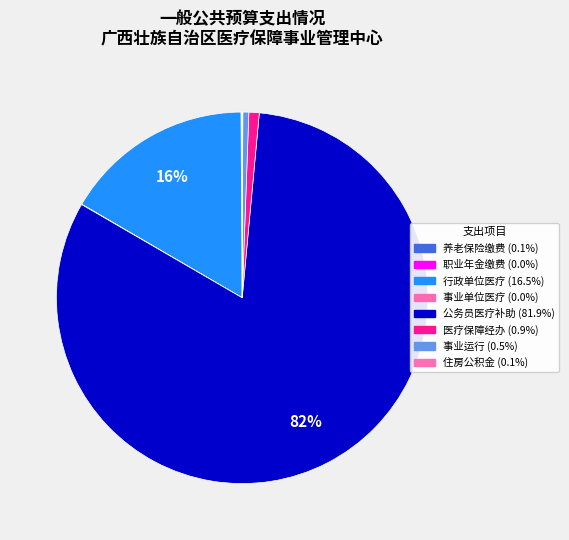

Rank the categories by value from highest to lowest.

公务员医疗补助, 行政单位医疗, 医疗保障经办事务, 事业运行, 机关事业单位基本养老保险缴费支出, 住房公积金, 机关事业单位职业年金缴费支出, 事业单位医疗